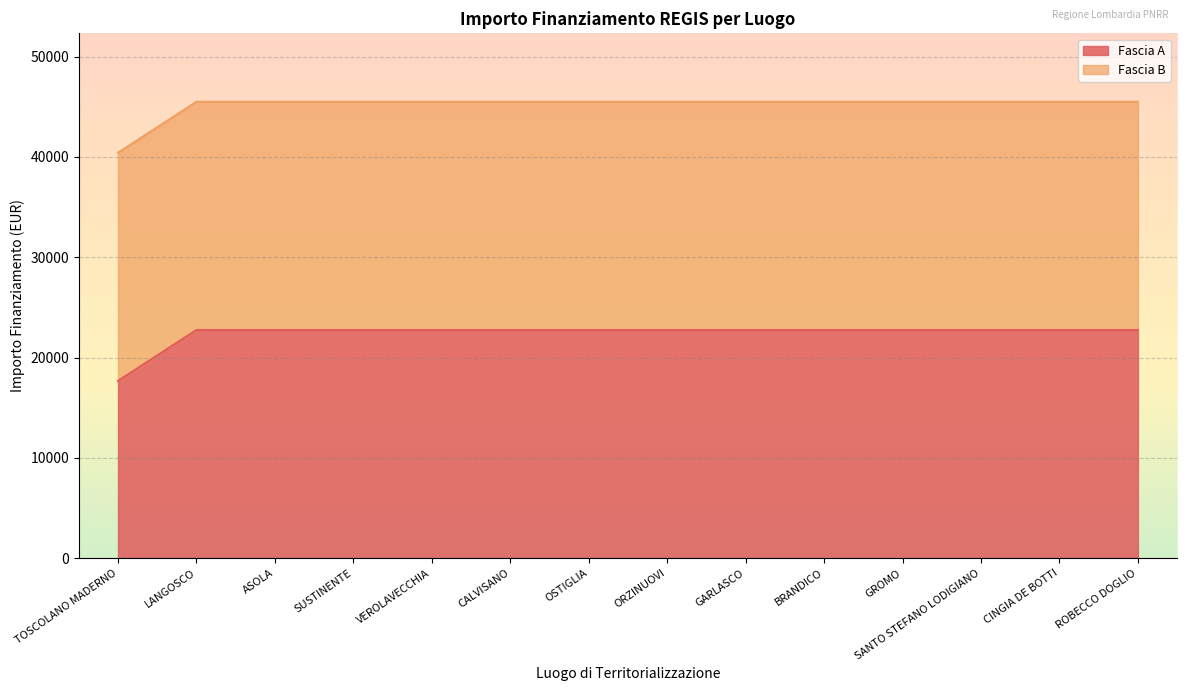

What is the label of the 2nd point from the left?

LANGOSCO